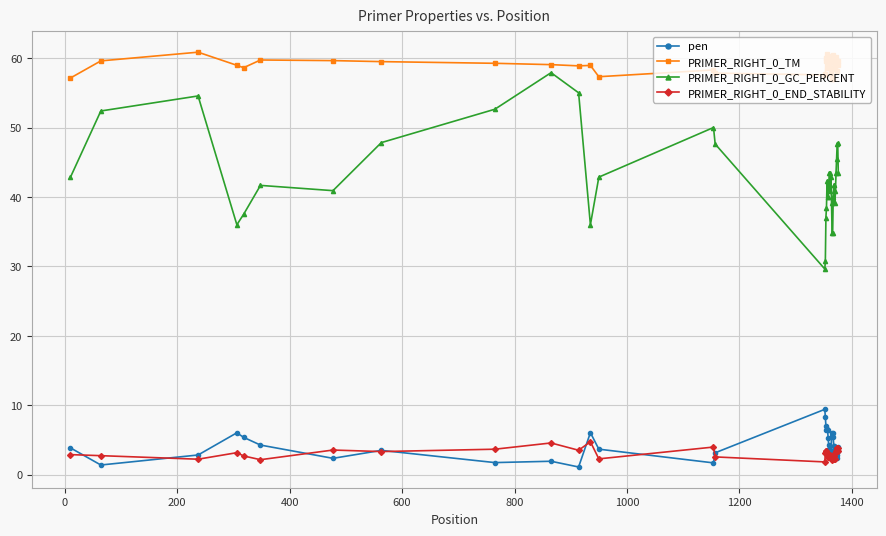

What is the maximum value for PRIMER_RIGHT_0_TM?

60.8